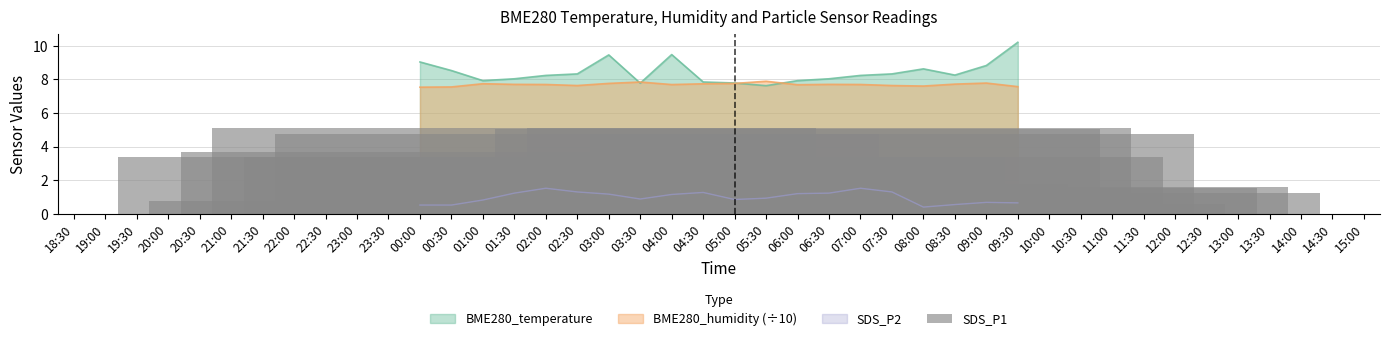

What is the smallest value displayed?

0.6